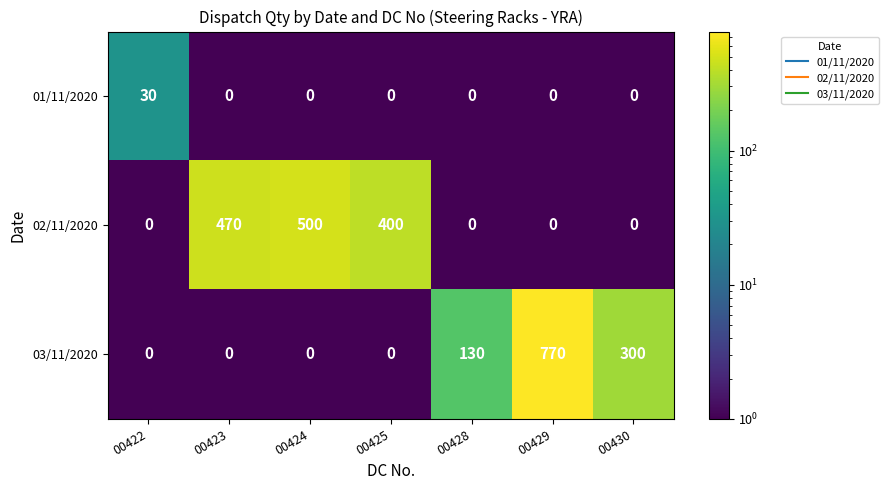

What is the maximum value shown in the chart?

770